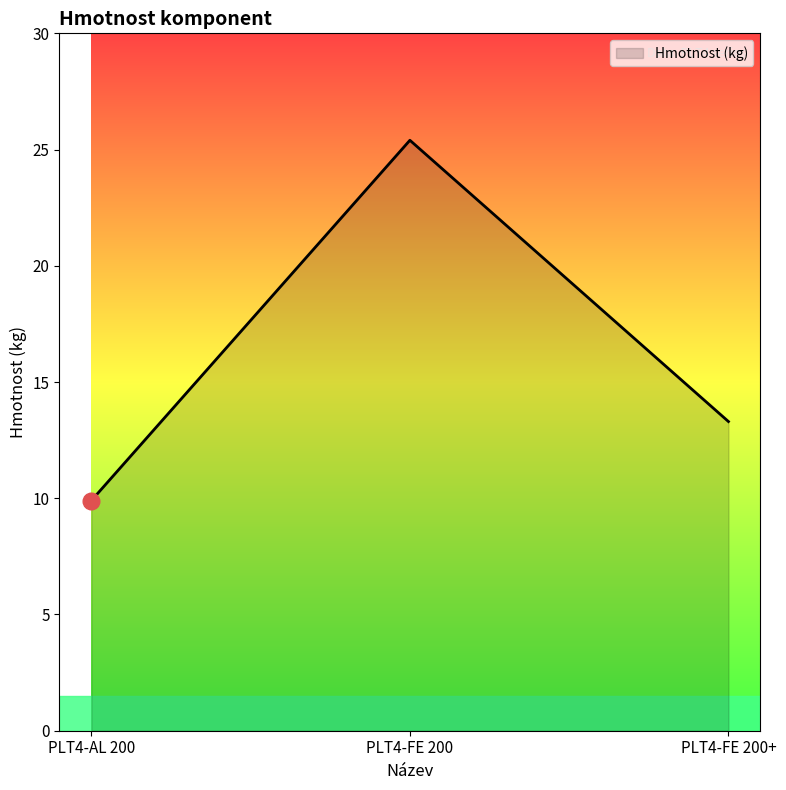

Is it true that the value at PLT4-AL 200 is 9.9?

True